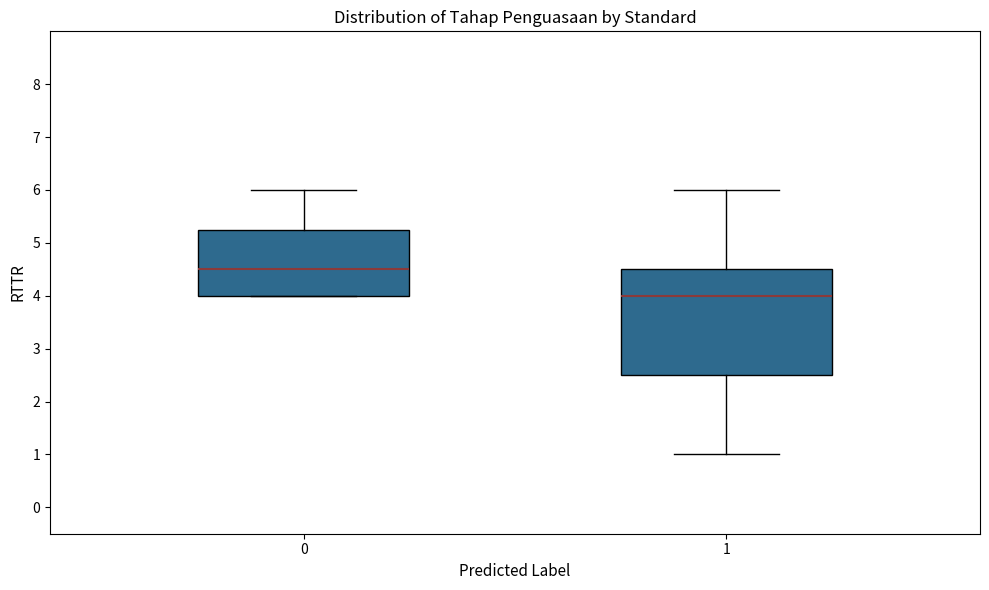

Reading left to right, read every box against the y-axis: the position of its median line, the range the box covers, and the ends of its whiskers. The values are not printed on the chart, so give them approximately, as read against the axis.

0: median 4.5, box 4.0 to 5.3, whiskers 4.0 to 6.0
1: median 4.0, box 2.5 to 4.5, whiskers 1.0 to 6.0